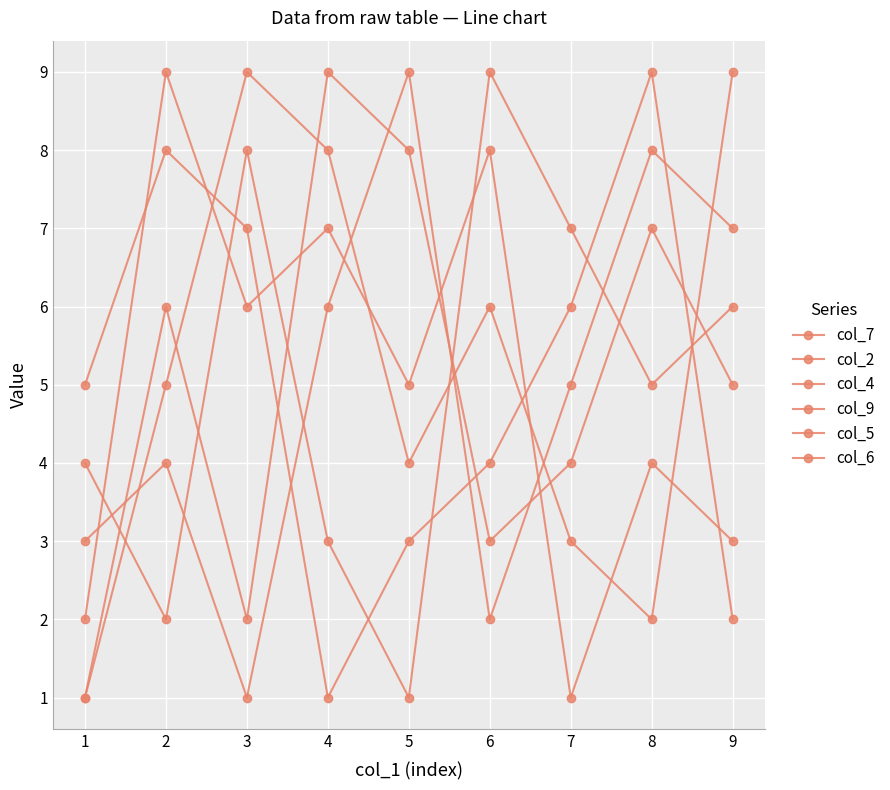

Reading right to left, extract all data points from this chart.

col_7: 9	2	3	6	4	8	9	5	1
col_2: 5	7	4	3	8	9	2	6	1
col_4: 3	4	1	8	5	7	6	9	2
col_9: 6	5	7	9	1	3	8	2	4
col_5: 7	8	5	2	9	6	1	4	3
col_6: 2	9	6	4	3	1	7	8	5